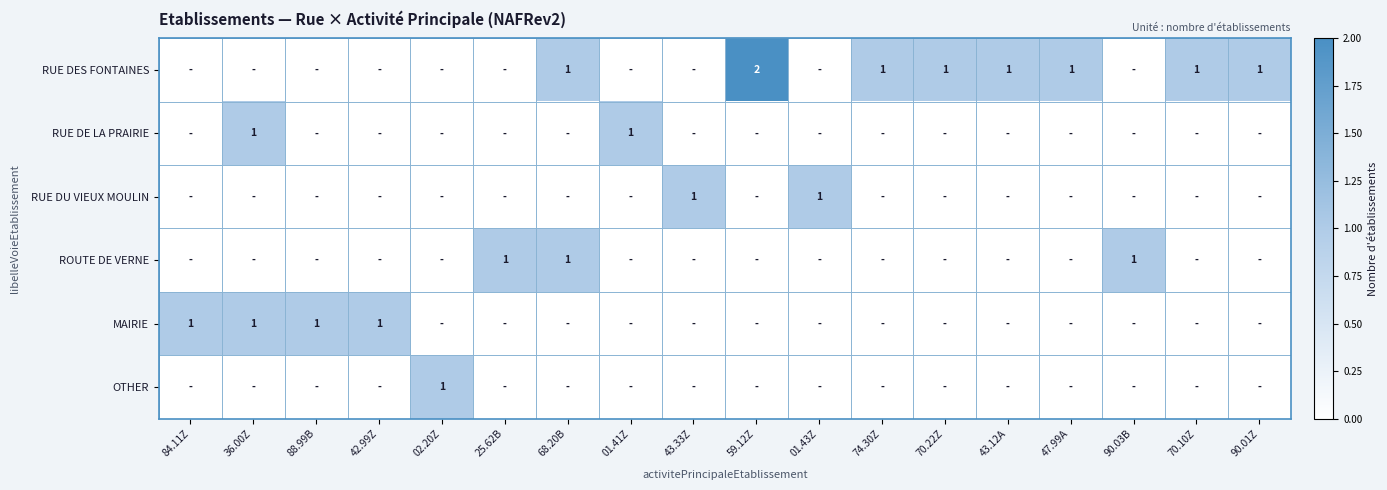

What is the sum of the RUE DES FONTAINES values at 59.12Z and 68.20B?

3